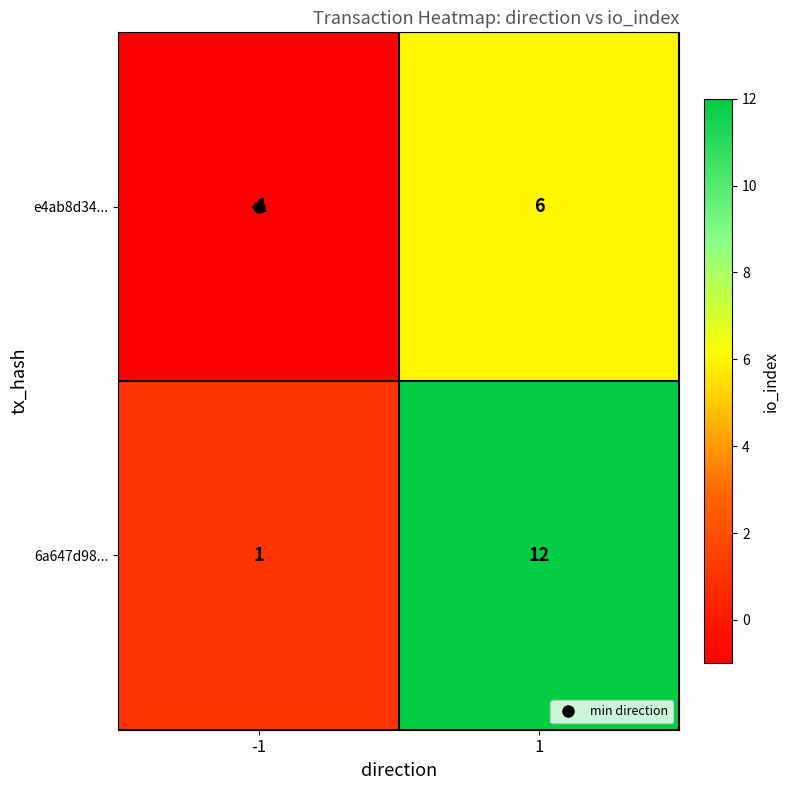

Which label corresponds to the largest value in the chart?

1